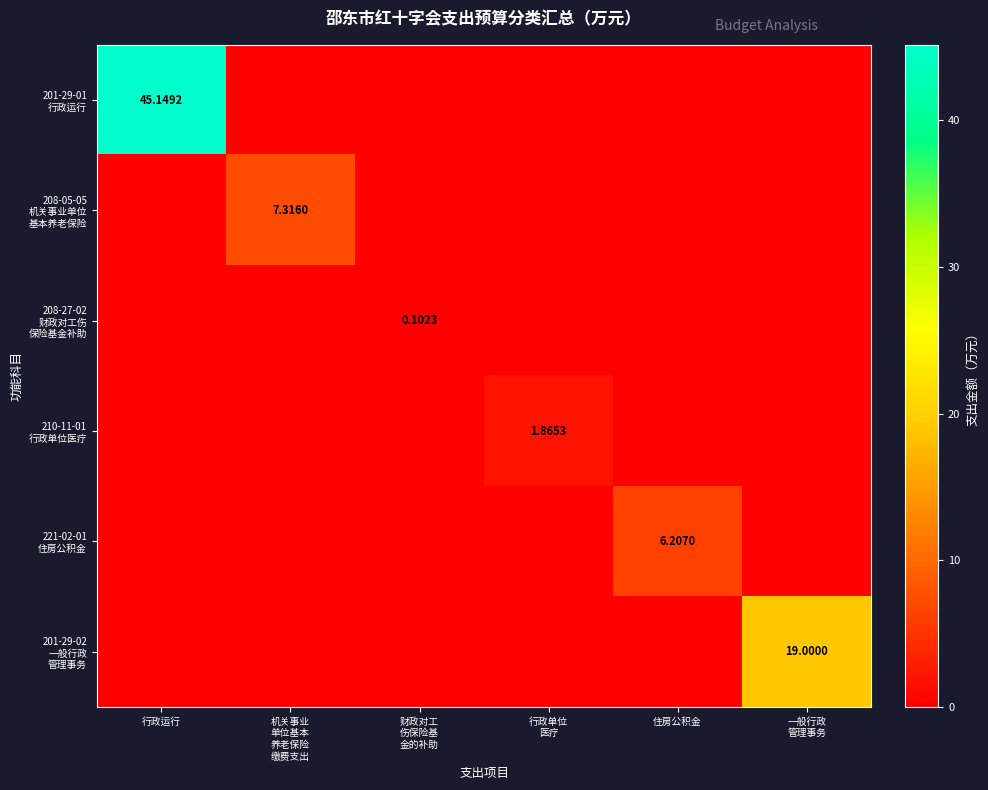

Is the value of 221-02-01 住房公积金 at 财政对工 伤保险基 金的补助 greater than the value of 201-29-01 行政运行 at 一般行政 管理事务?

No